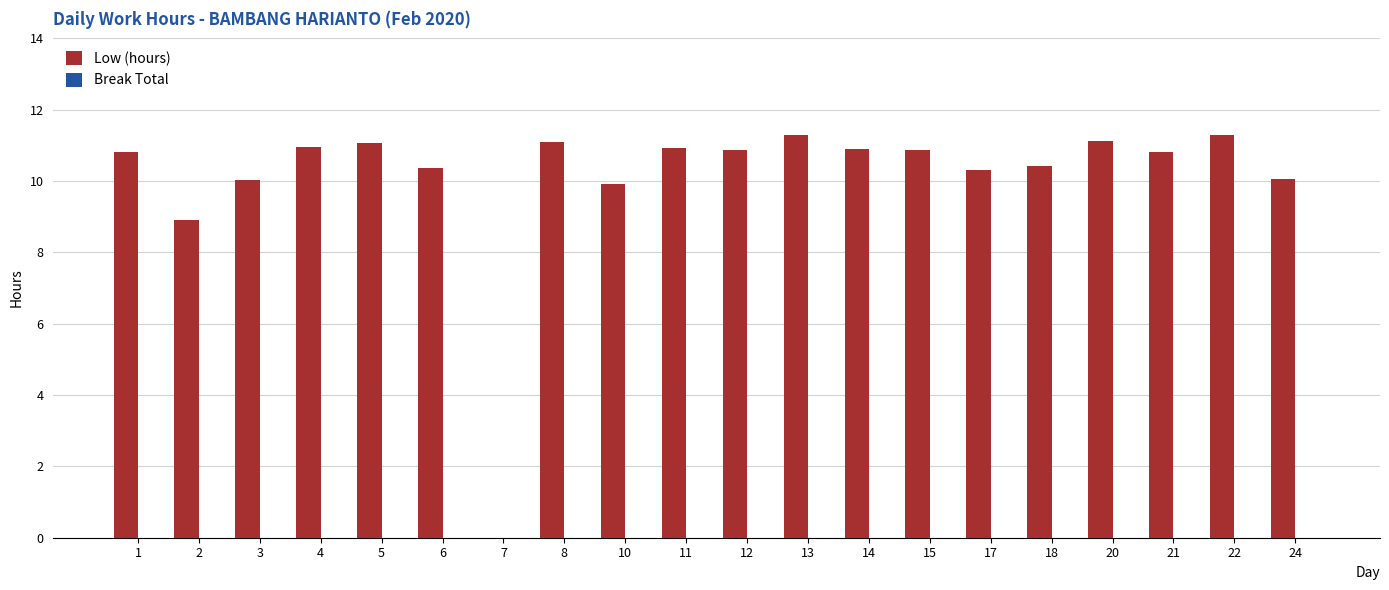

What value does the data have at 6?

10.4